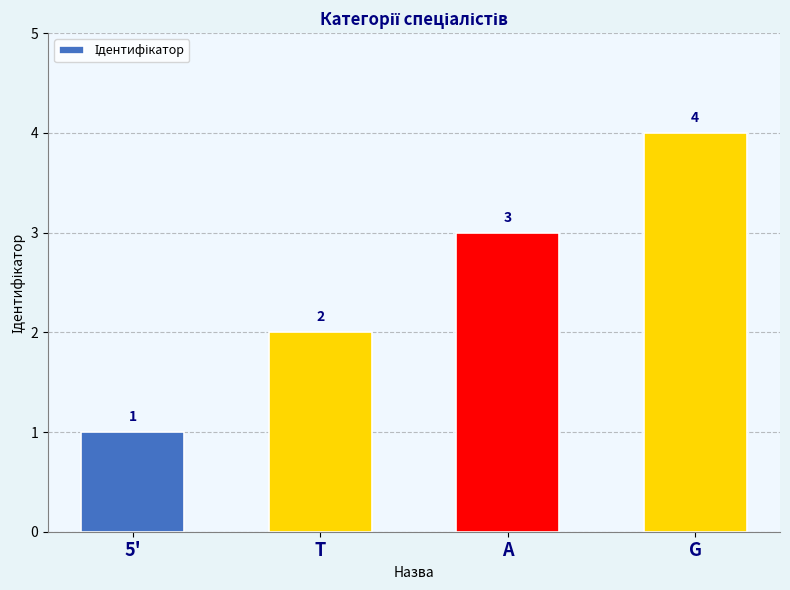

How many values are below 3?

2